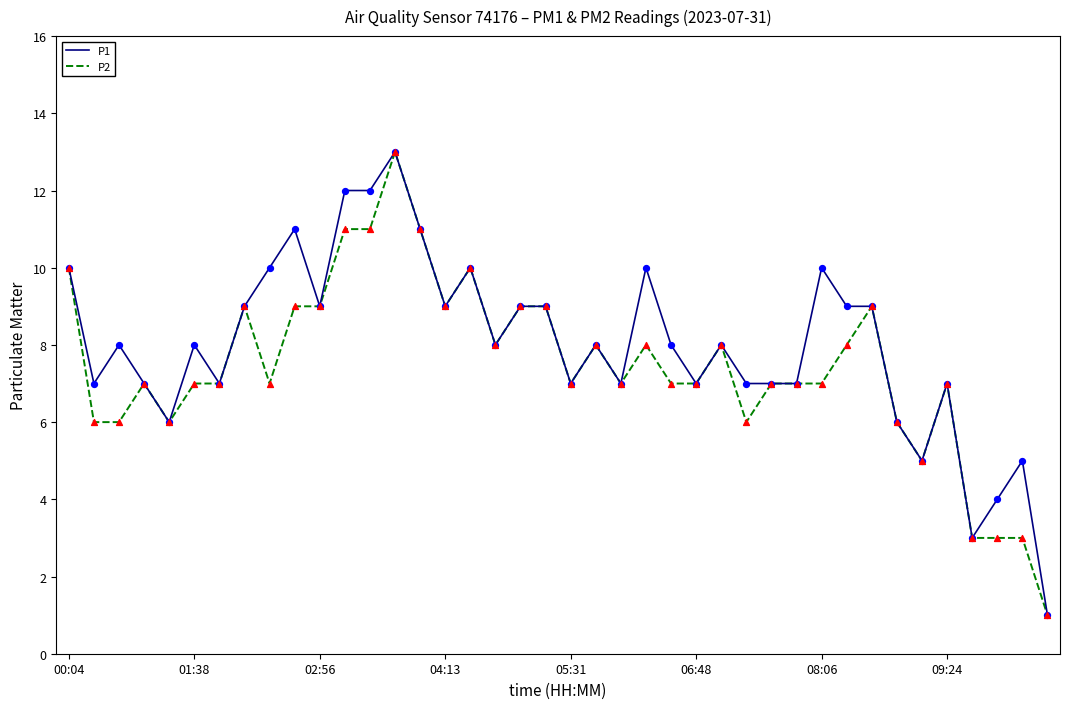

What is the highest value of the P2 series?

13